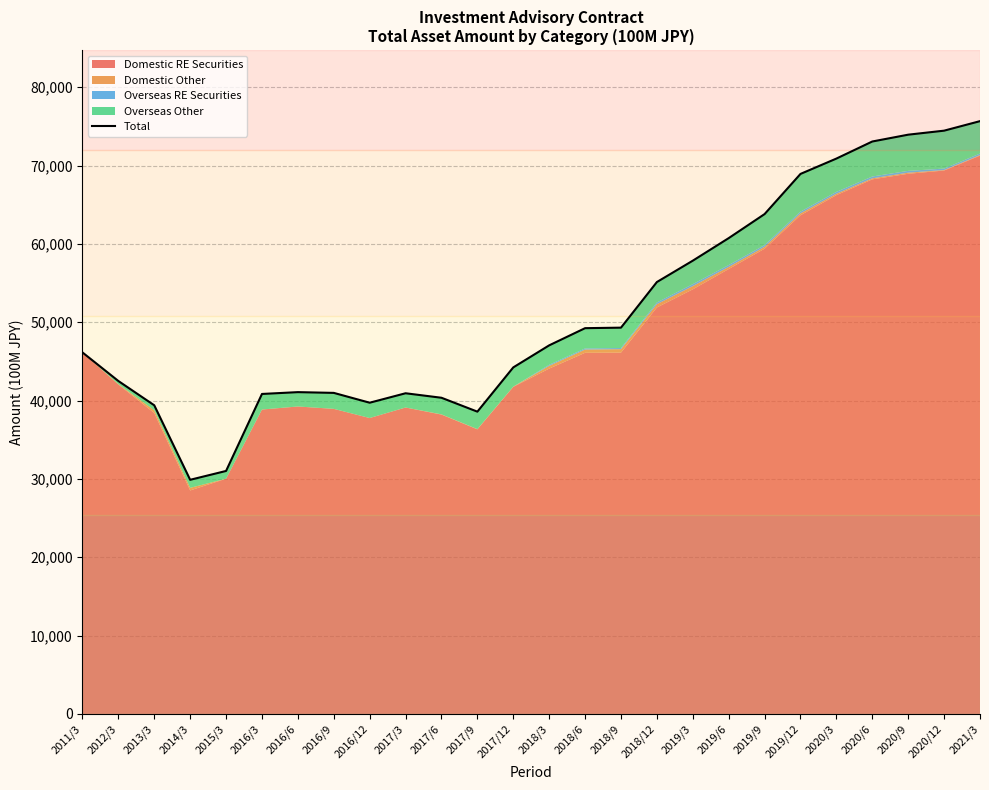

What is the smallest value displayed?

29891.7